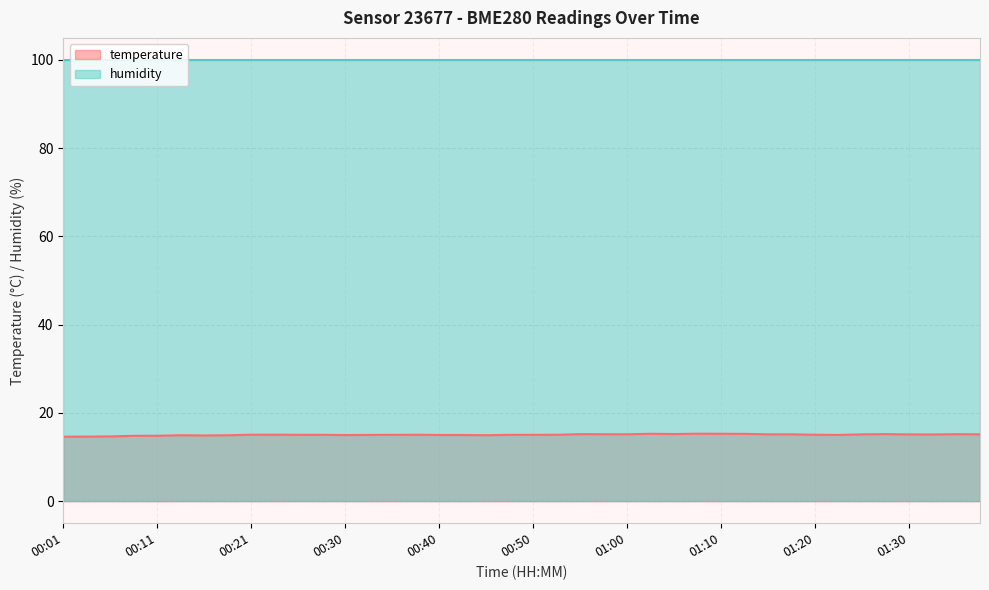

Rank the categories by value from highest to lowest.

01:08, 01:02, 01:10, 01:13, 01:05, 00:55, 01:28, 01:35, 00:58, 01:00, 01:15, 01:18, 01:25, 01:38, 01:30, 01:33, 00:23, 00:21, 00:38, 00:53, 01:20, 00:26, 00:28, 00:35, 00:48, 00:50, 00:33, 01:23, 00:40, 00:43, 00:30, 00:45, 00:13, 00:18, 00:16, 00:11, 00:08, 00:06, 00:03, 00:01